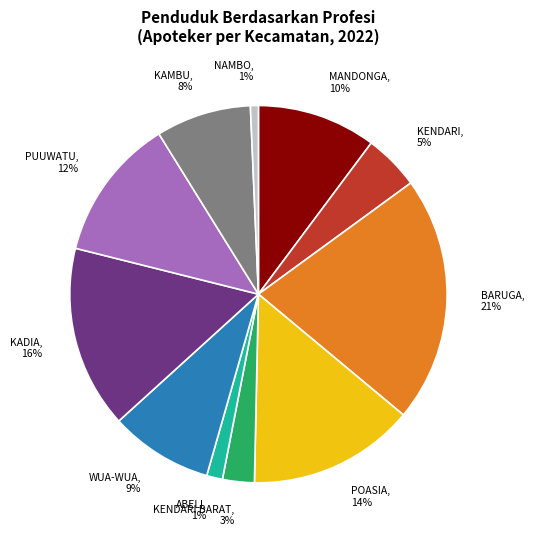

The WUA-WUA slice represents 1% of the pie. True or false?

False